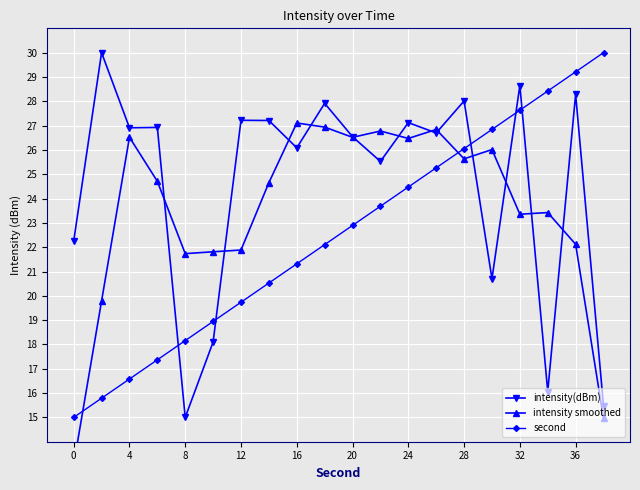

Is the value of intensity(dBm) at 4 greater than the value of second at 8?

Yes